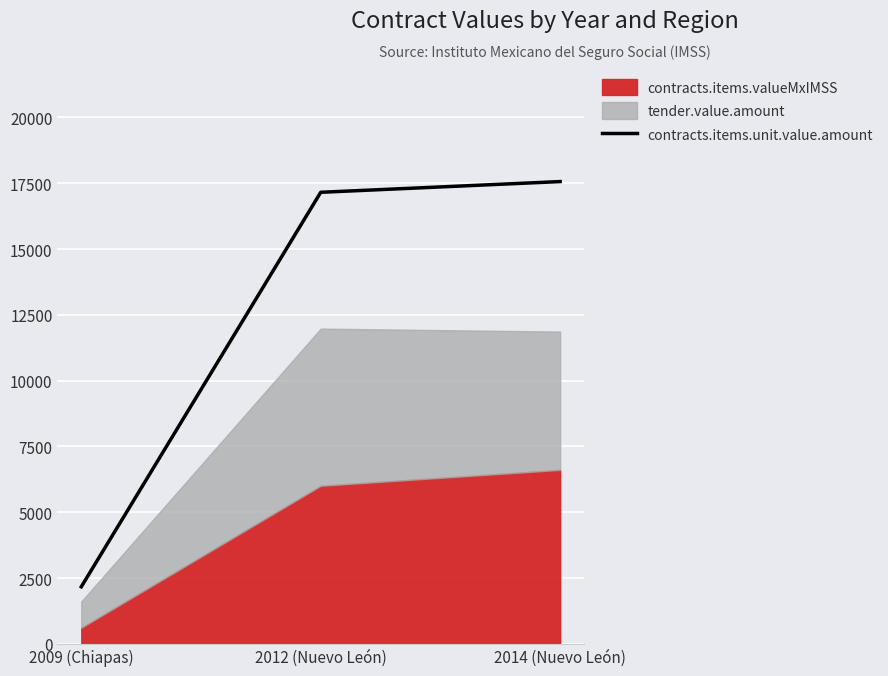

Where is the data nearest to the value 9868?

2012 (Nuevo León)